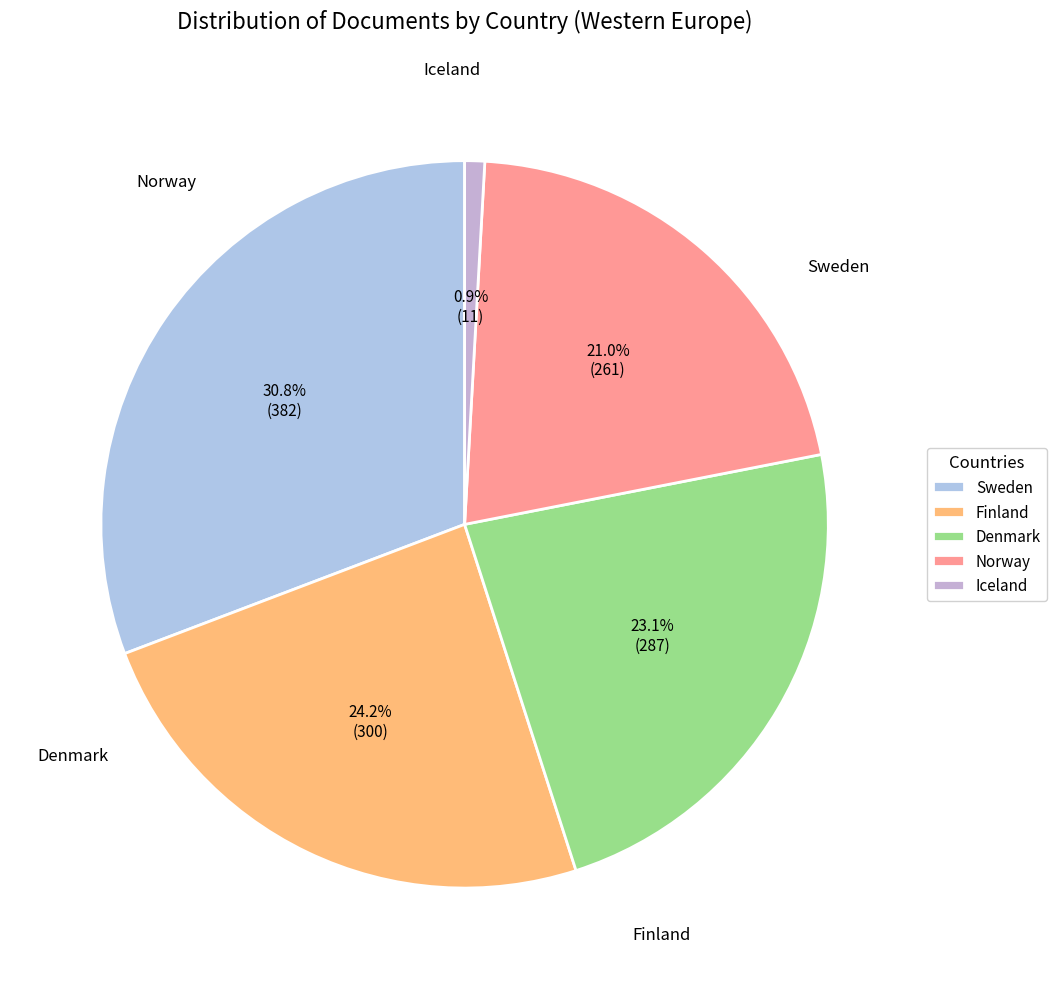

Combined, what portion of the pie is Finland and Denmark?

47.3%